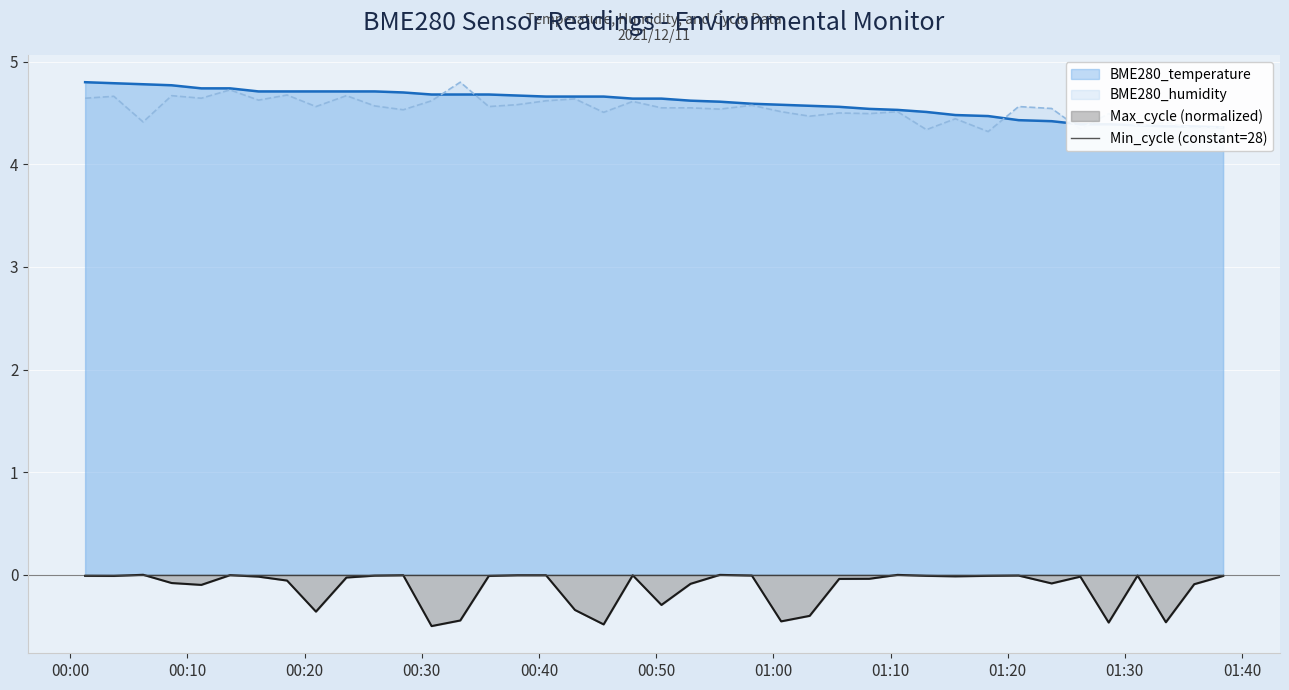

How many lines are shown in the chart?

3